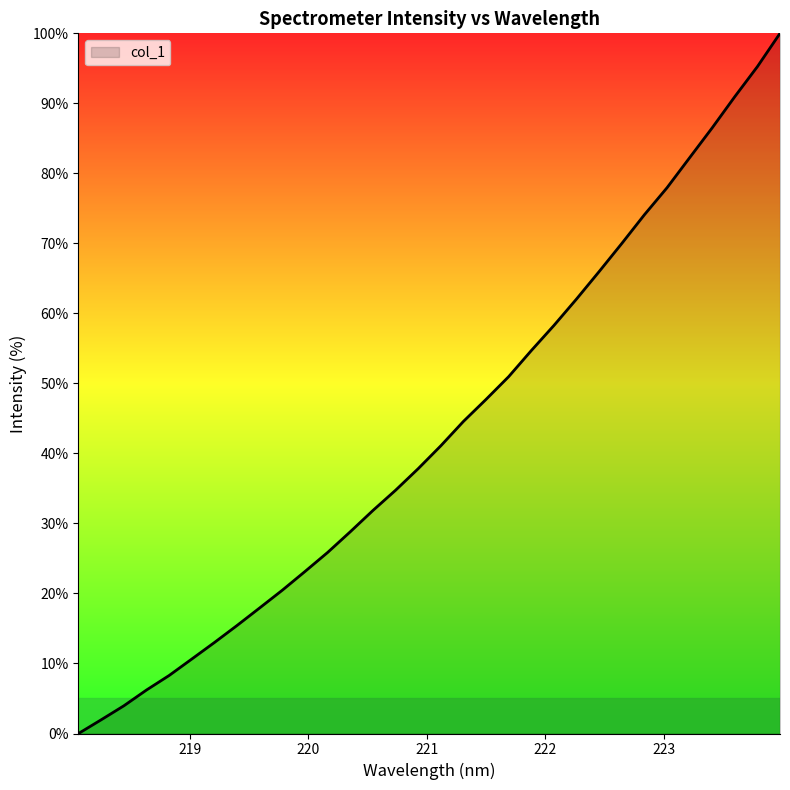

Reading right to left, transcribe all the data shown in this chart.

100.0	95.2	91.0	86.5	82.2	77.9	74.1	70.0	66.0	62.1	58.3	54.7	51.0	47.7	44.6	41.1	37.8	34.7	31.9	28.8	25.9	23.1	20.5	17.9	15.4	13.0	10.6	8.3	6.2	4.0	2.0	0.0